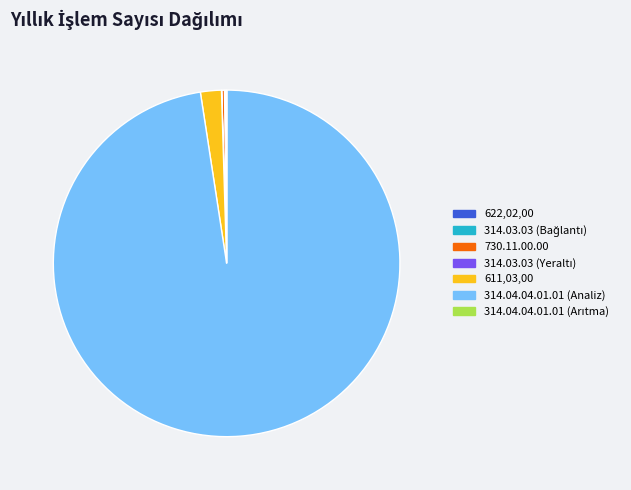

Does any single category account for the majority?

Yes